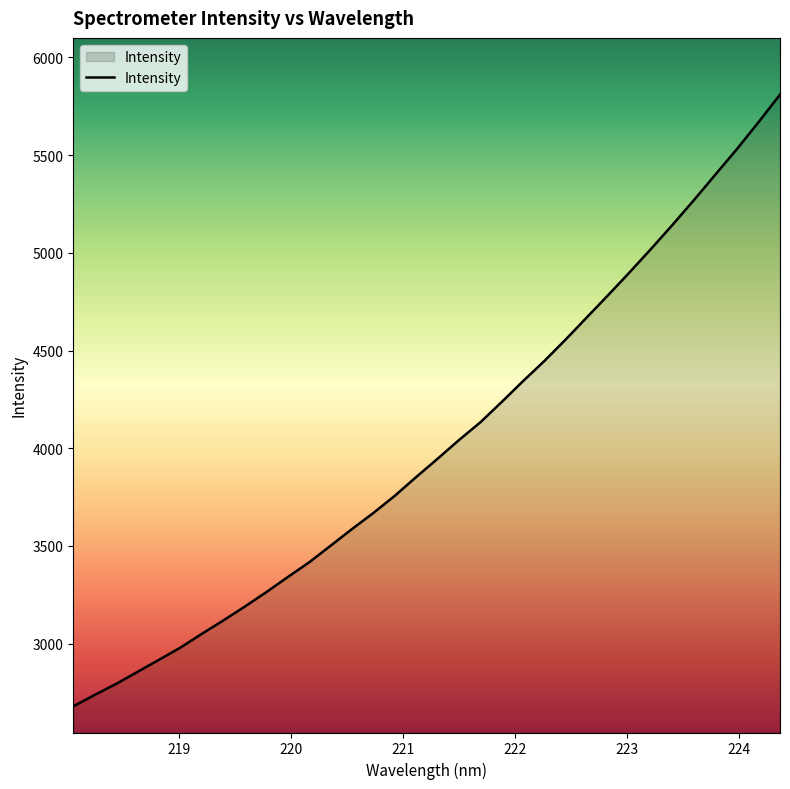

What is the smallest value displayed?

2679.1